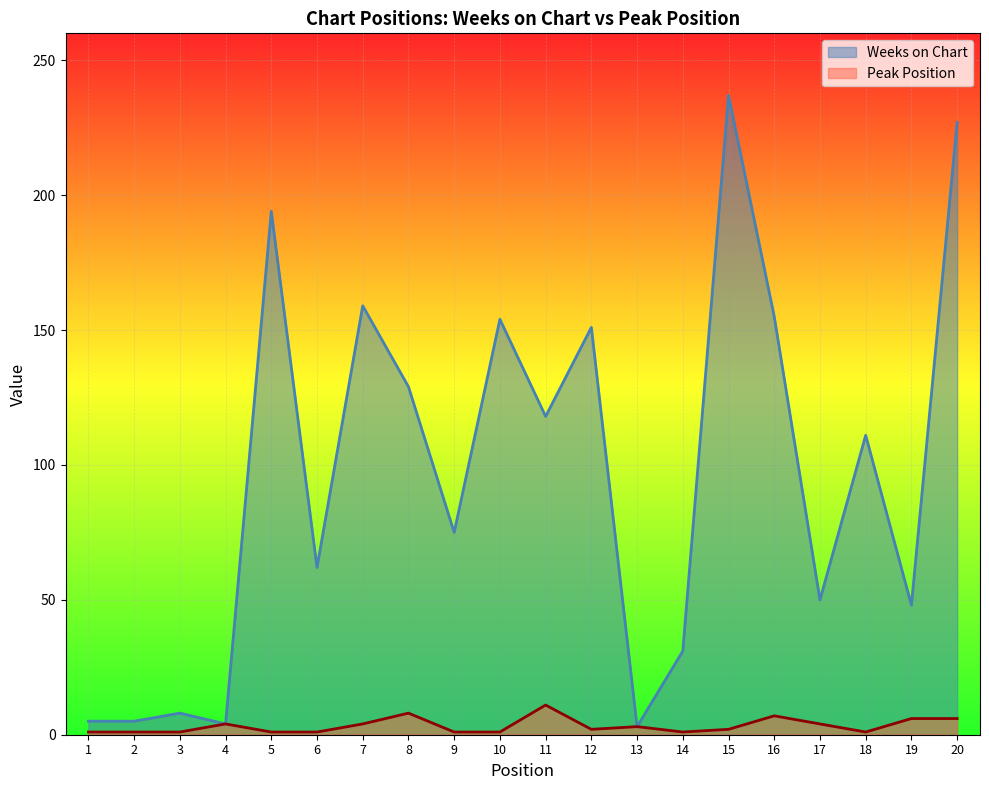

Rank the categories by Weeks on Chart value from lowest to highest.

13, 4, 1, 2, 3, 14, 19, 17, 6, 9, 18, 11, 8, 12, 10, 16, 7, 5, 20, 15